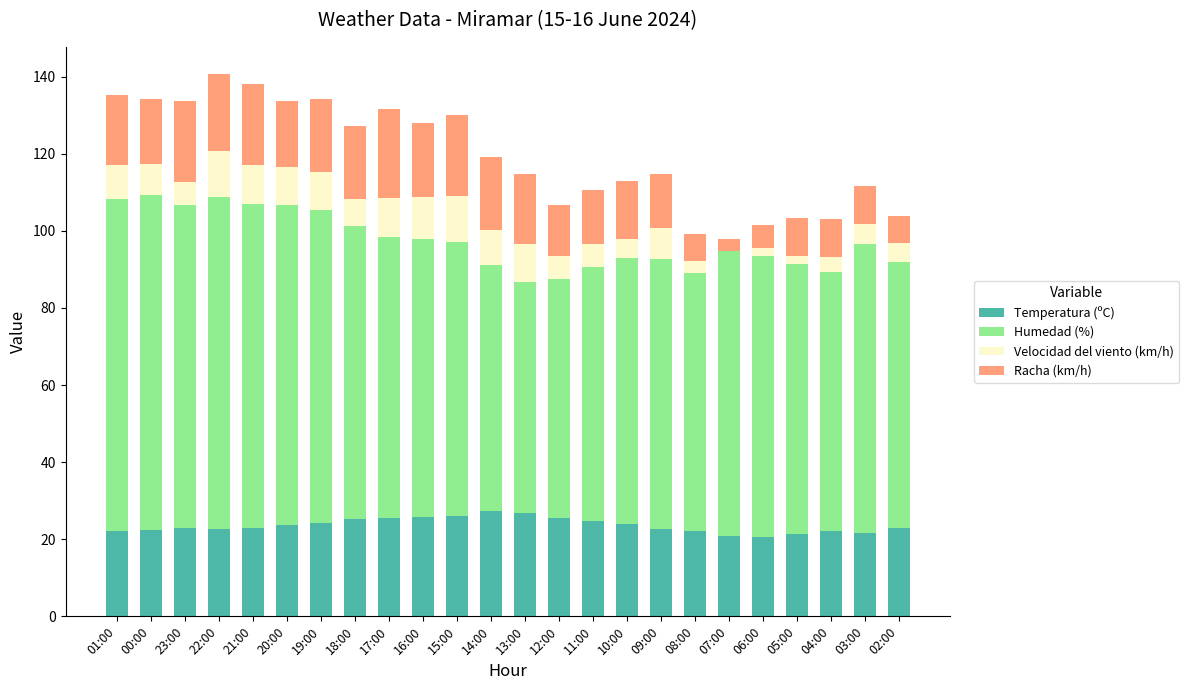

What is the difference between the Velocidad del viento (km/h) values at 18:00 and 14:00?

2.0